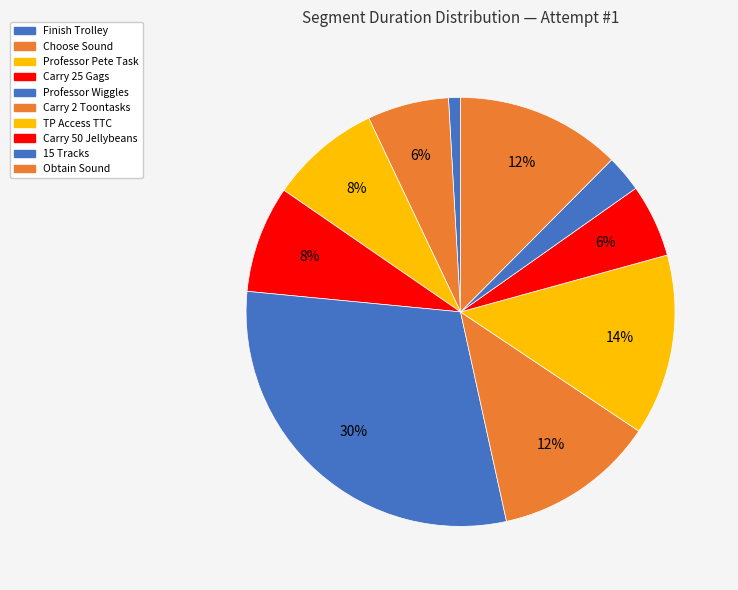

Rank the categories by value from lowest to highest.

Finish Trolley, 15 Tracks, Carry 50 Jellybeans, Choose Sound, Carry 25 Gags, Professor Pete Task, Carry 2 Toontasks, Obtain Sound, TP Access TTC, Professor Wiggles